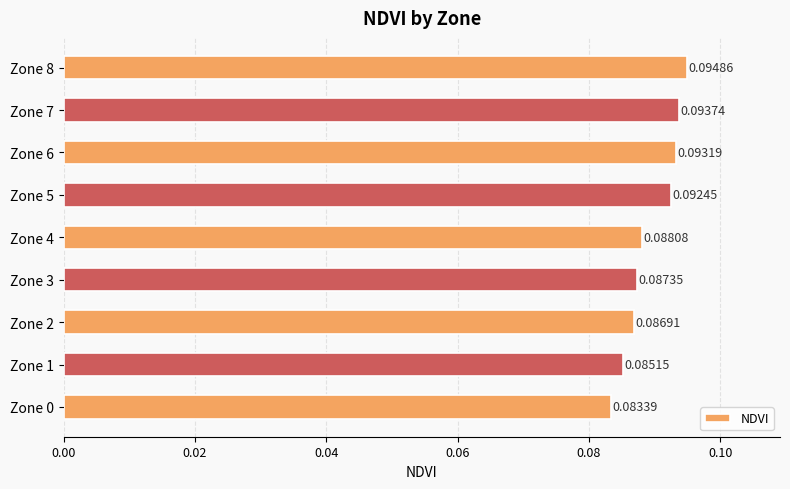

What is the sum of all values?

0.8